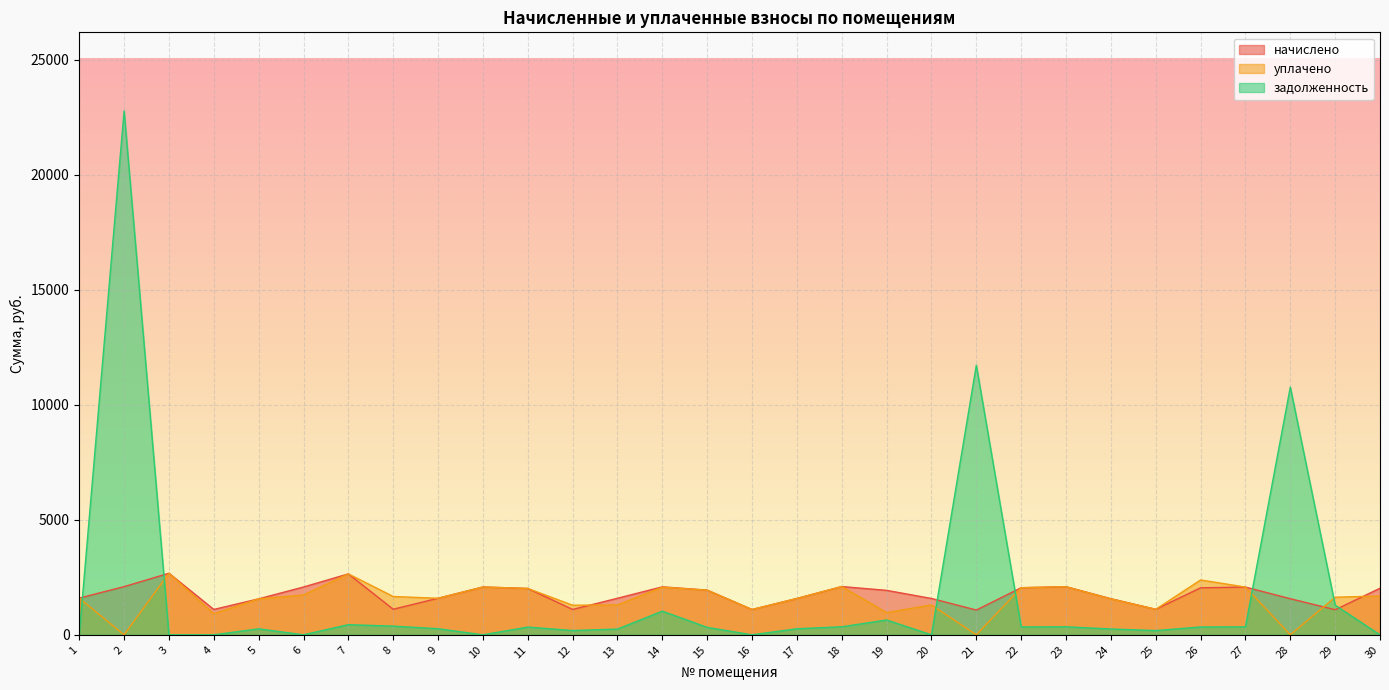

What is the value of the начислено point at the 22nd from the left?

2047.9